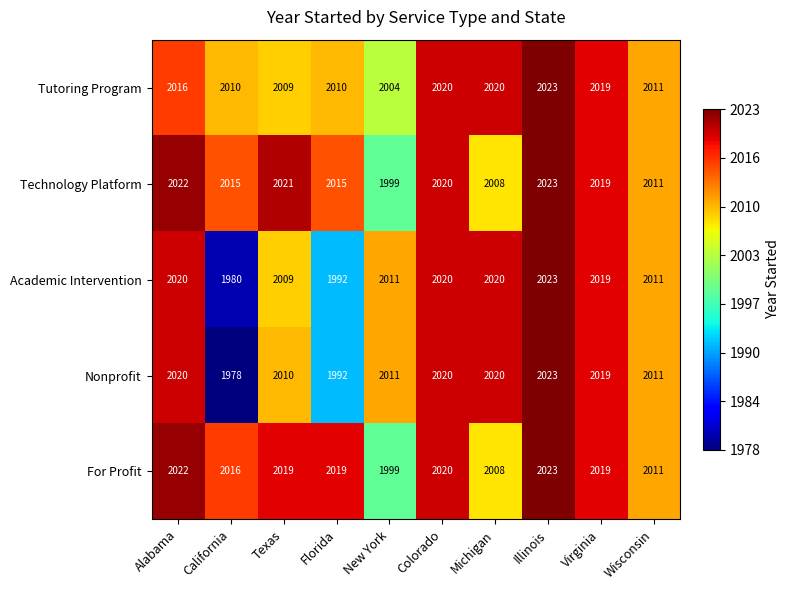

Read the Tutoring Program value at California.

2010